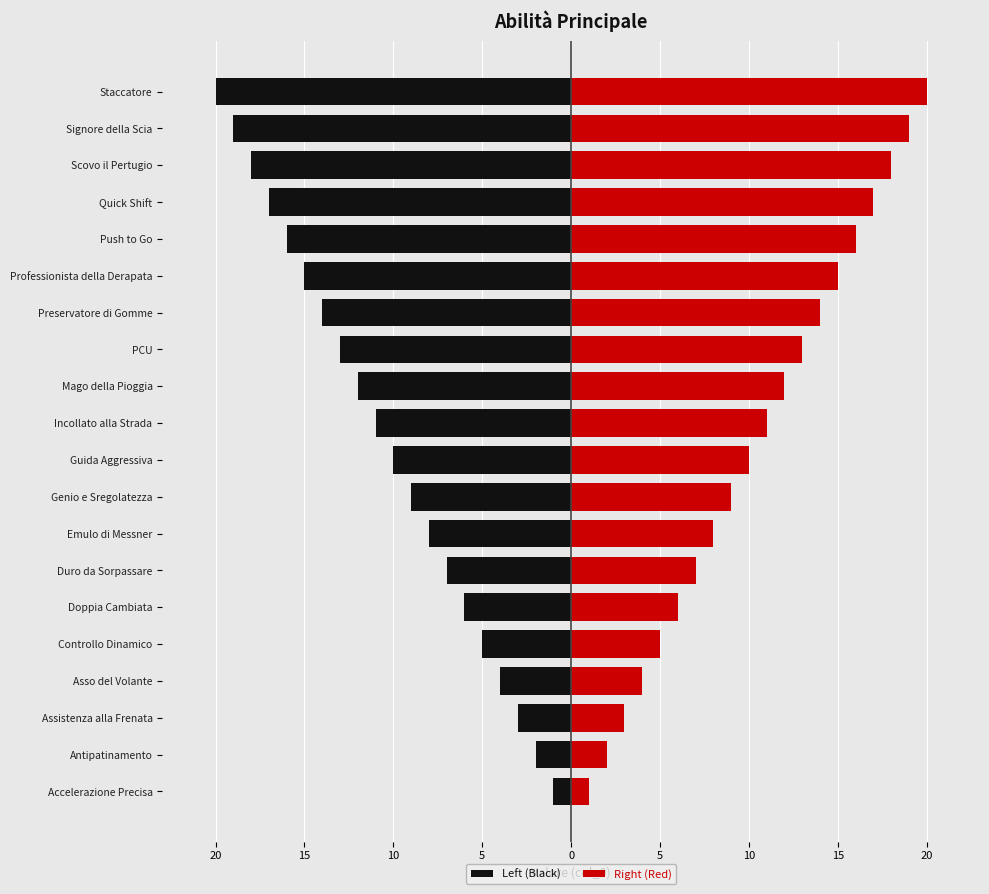

The value of Left (Black) at Mago della Pioggia is -3. True or false?

False